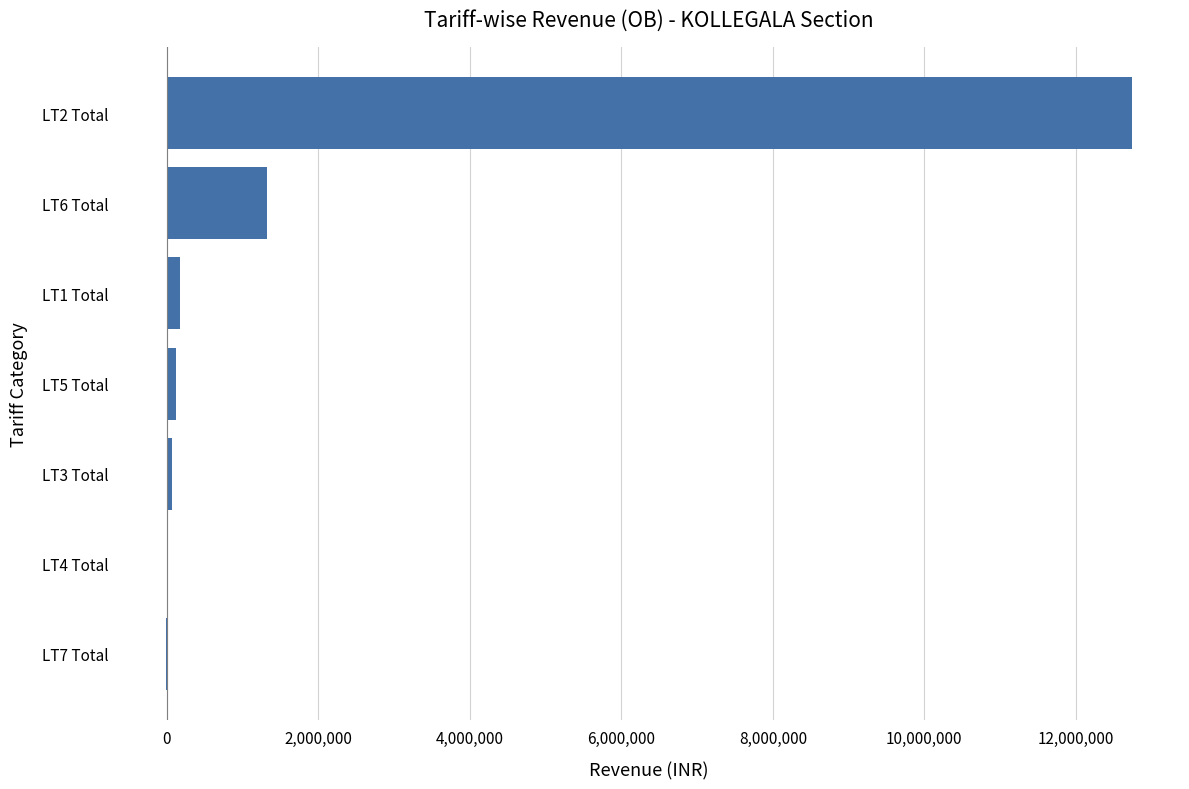

Which category has the highest value across all series?

LT2 Total